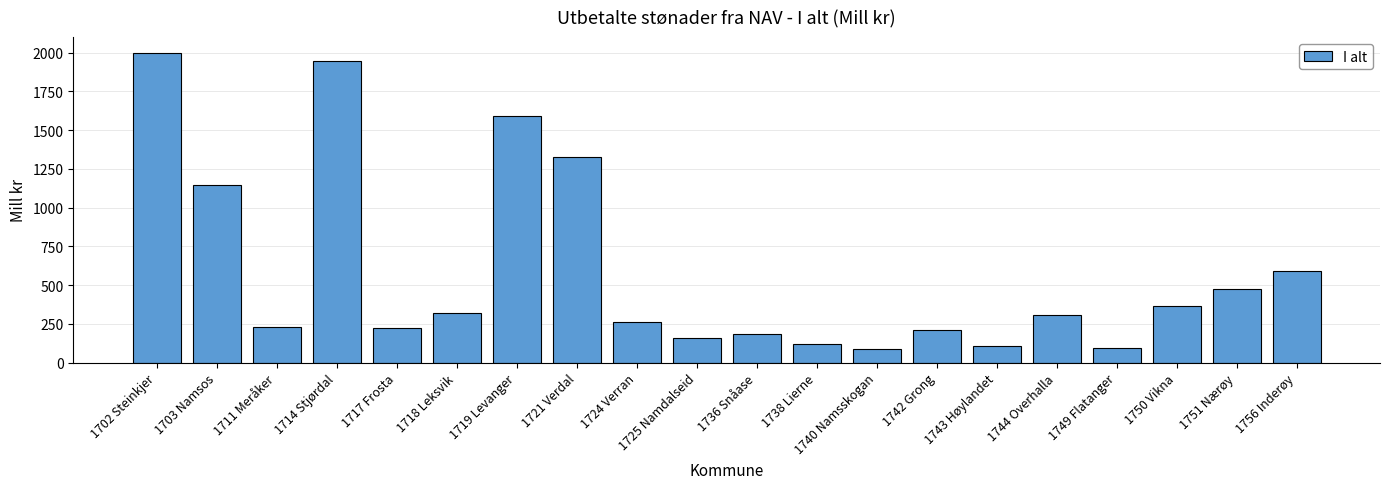

Which has a higher value, 1718 Leksvik or 1751 Nærøy?

1751 Nærøy